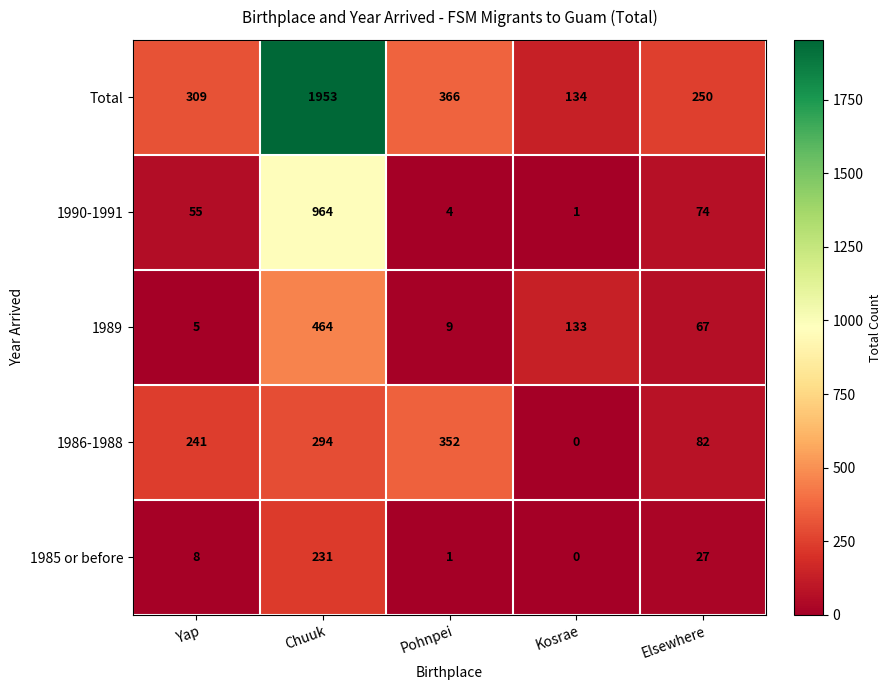

What is the maximum value shown in the chart?

1953